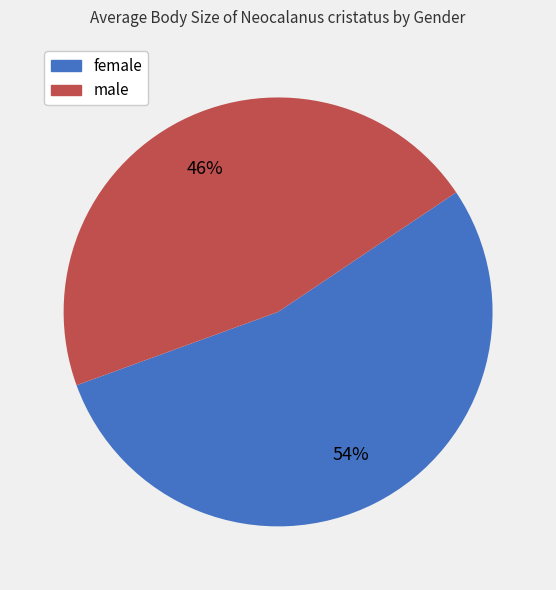

What is the ratio of the value at female to the value at male?

1.2